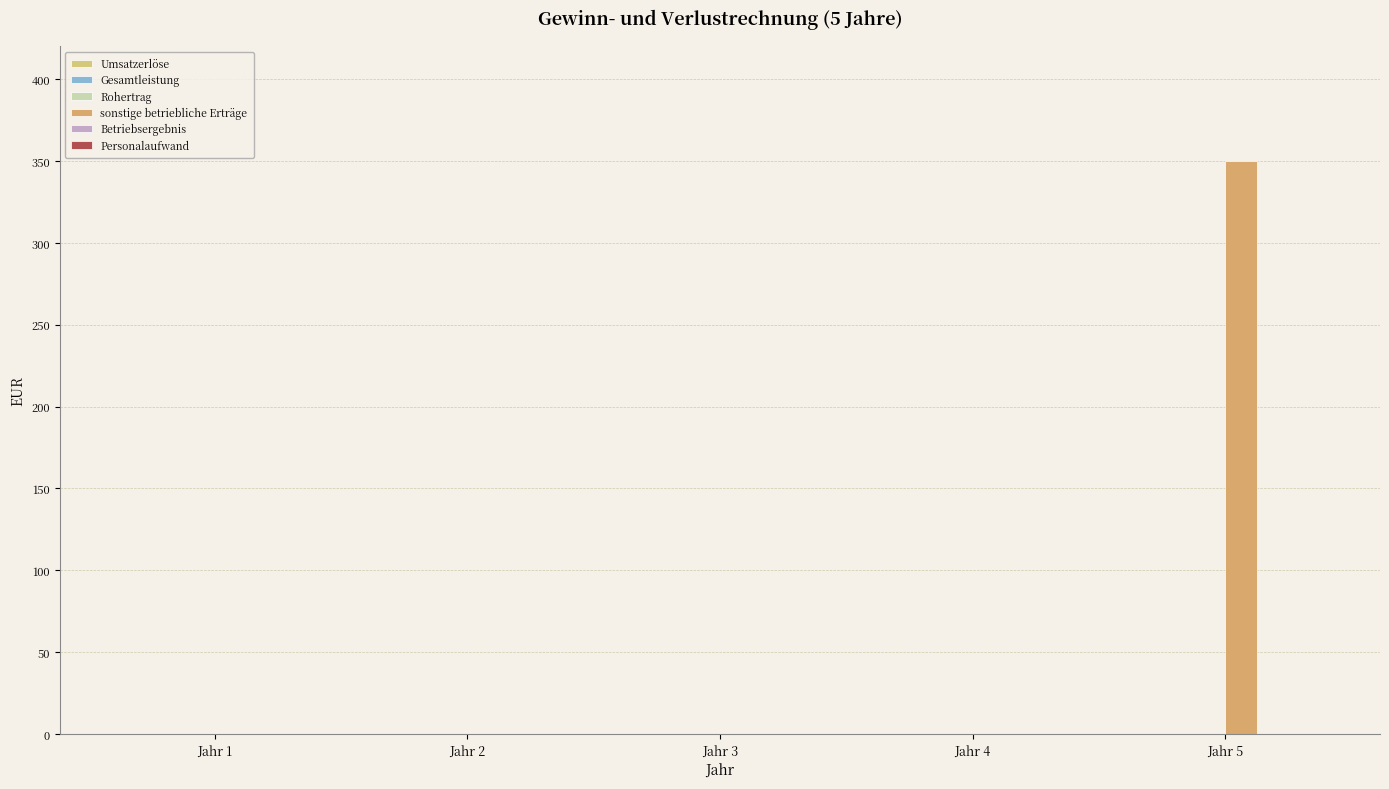

Count the number of data series in this chart.

1